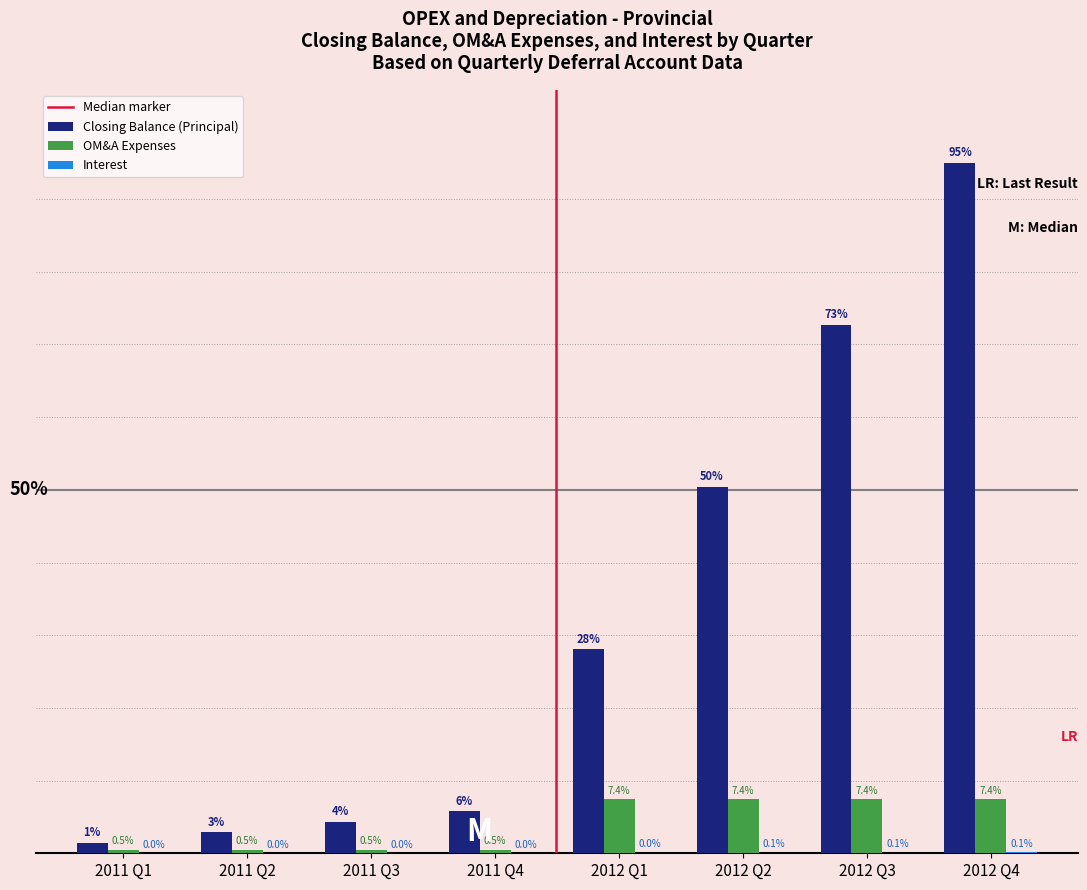

Which label corresponds to the largest value in the chart?

2012 Q4